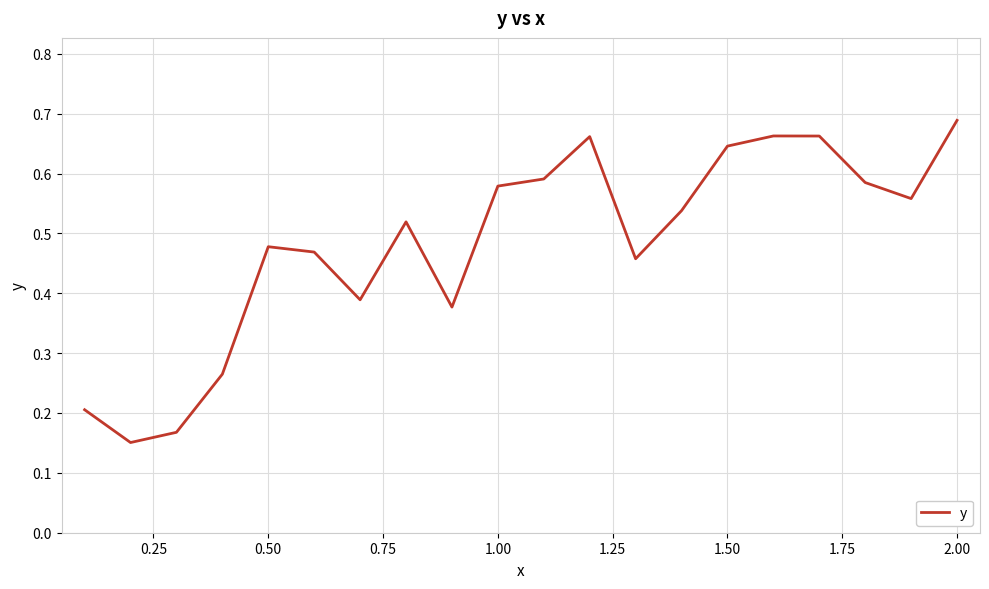

How many points are lower than both their immediate neighbors (excluding endpoints)?

5